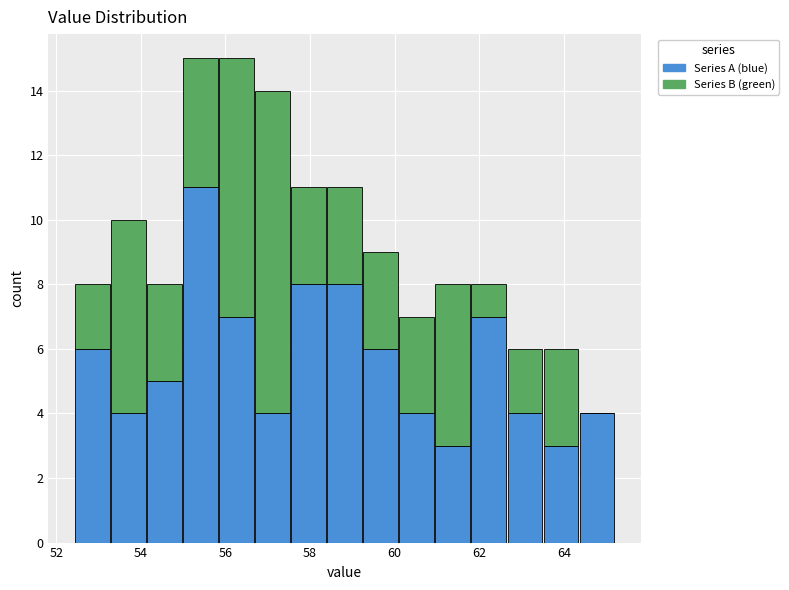

What is the total height of the stacked bar covering 55.0 to 55.8 on the x-axis? Neither the bar edges nor the heights are printed on the chart, so give them approximately, as read against the axes.

15